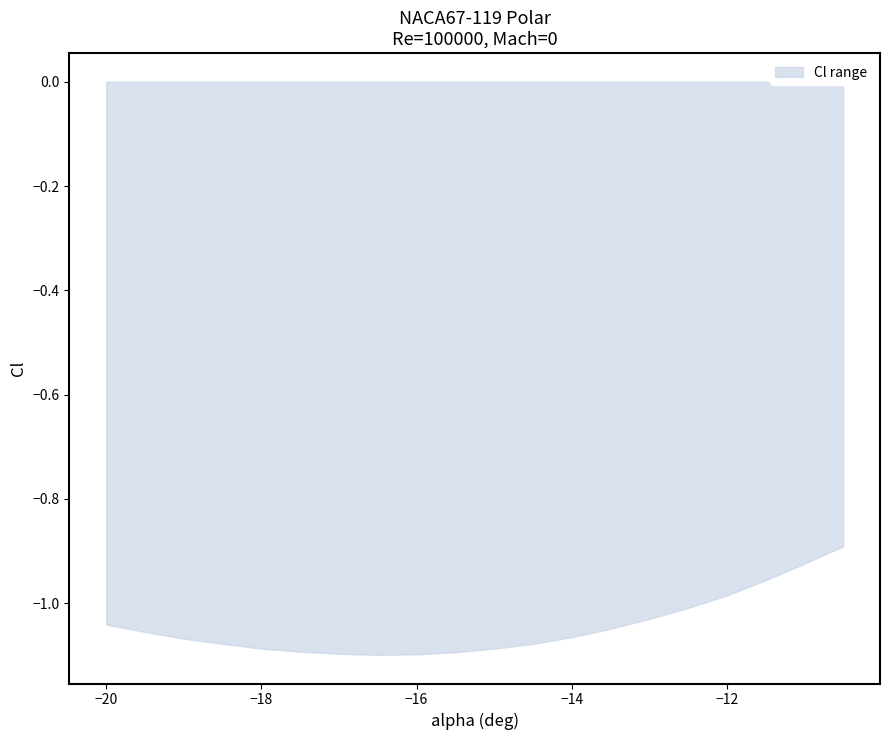

At which label does Cl_upper reach its minimum?

-20